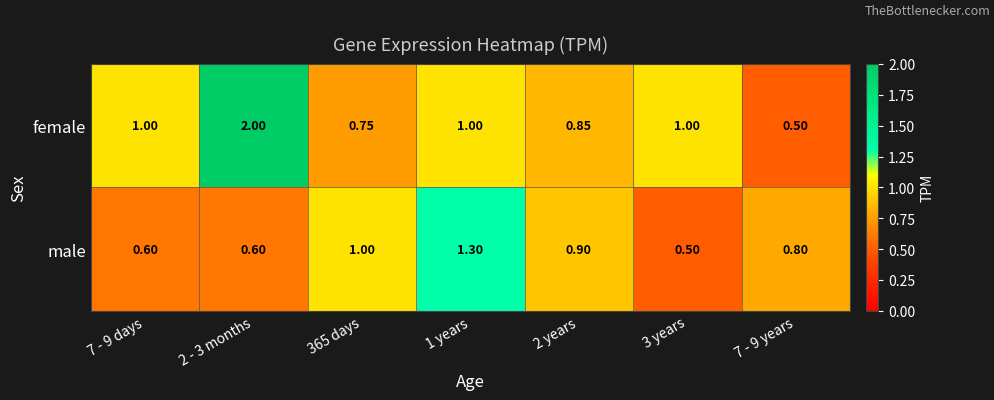

At 1 years, list the series in order from smallest to largest.

female, male